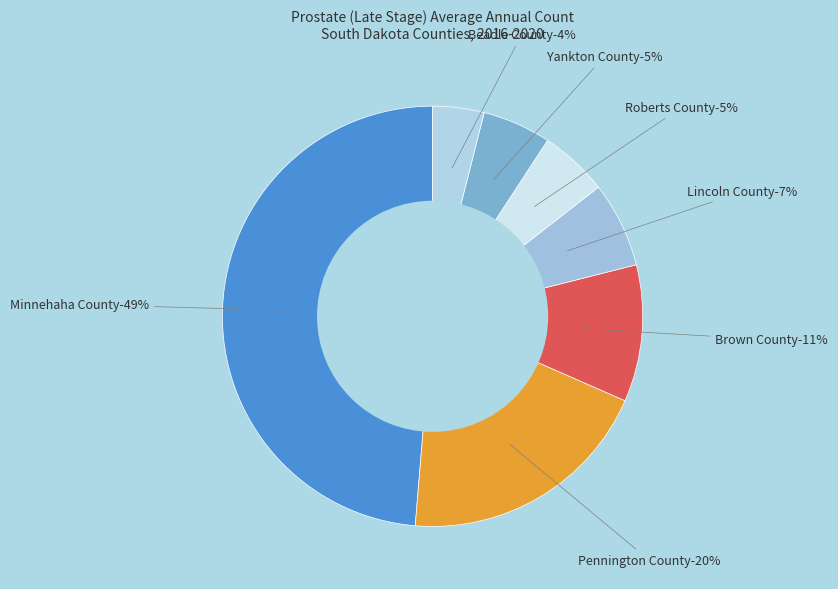

How many segments does this pie chart have?

7